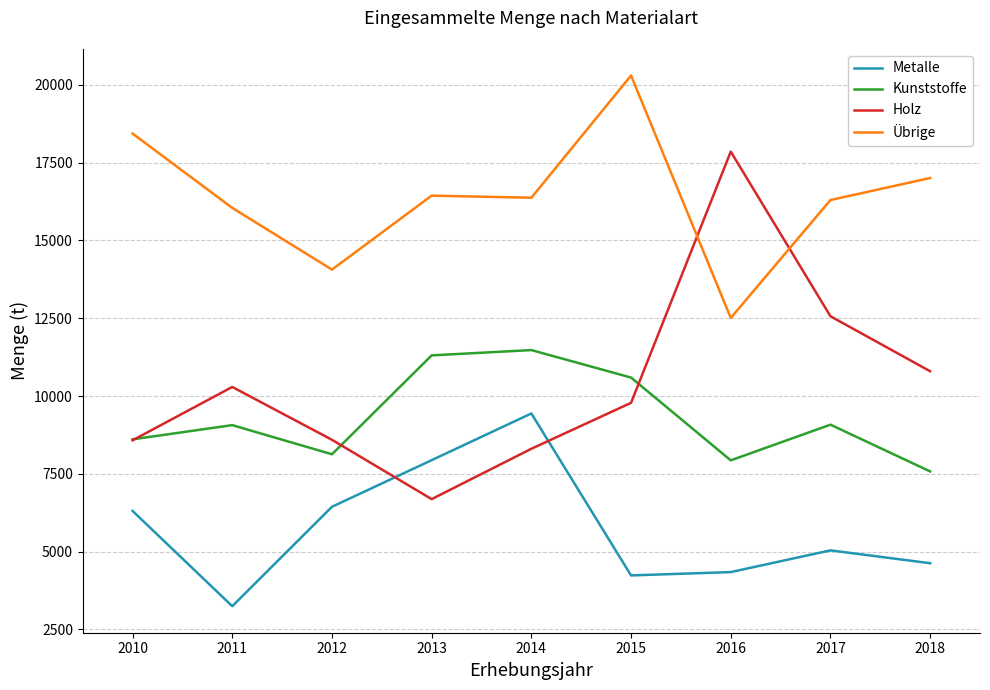

At which label is Holz closest to 12271?

2017